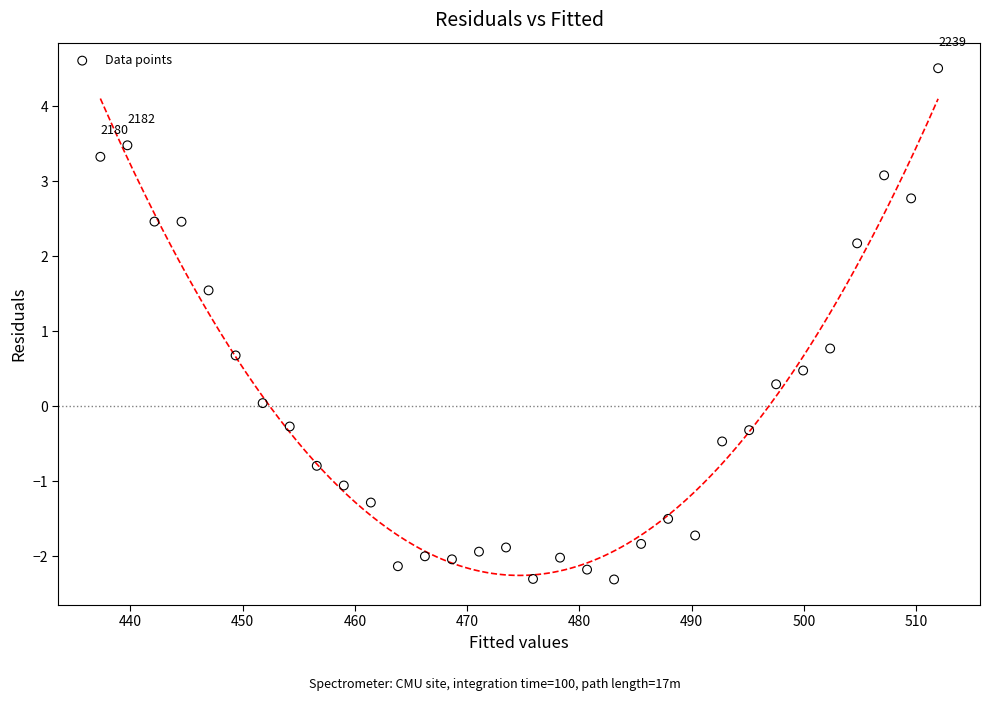

What is the range of Y values (max minus min)?

6.8